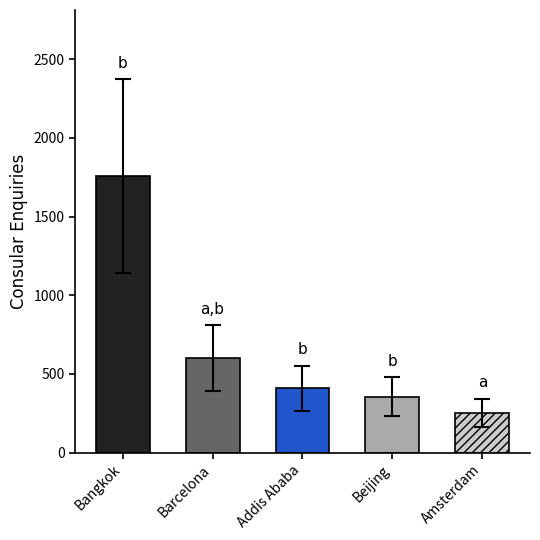

How many data points are less than 410?

2